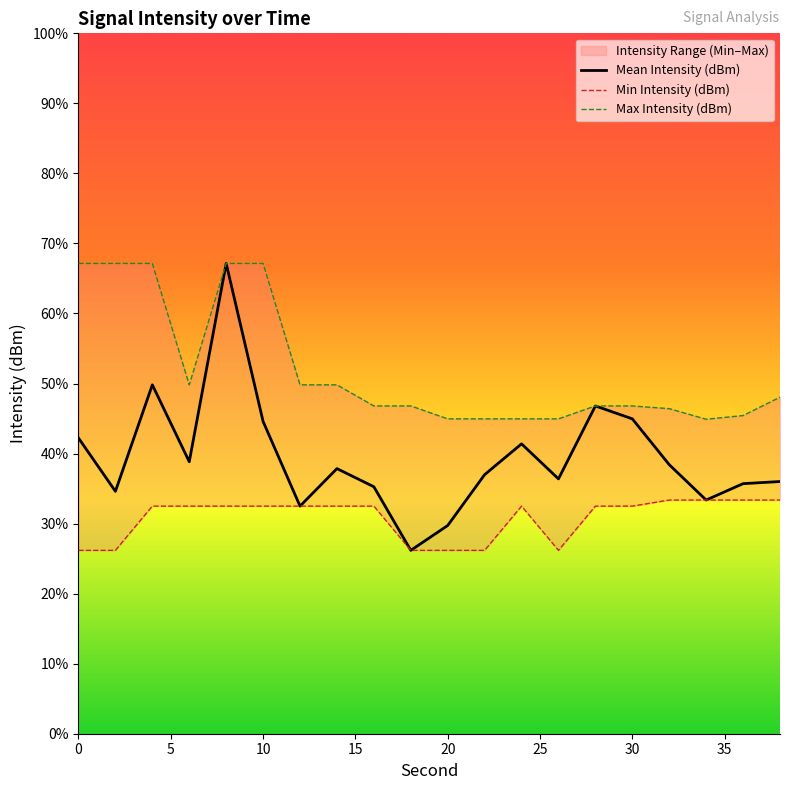

True or false: Max Intensity (dBm) and Mean Intensity (dBm) intersect in this chart.

False